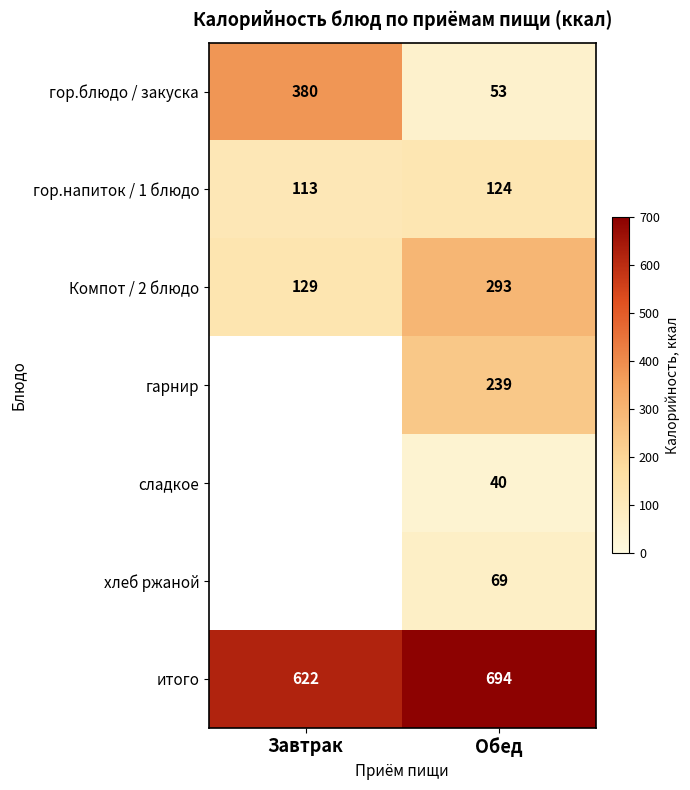

The value of Компот / 2 блюдо at Обед is 293. True or false?

True